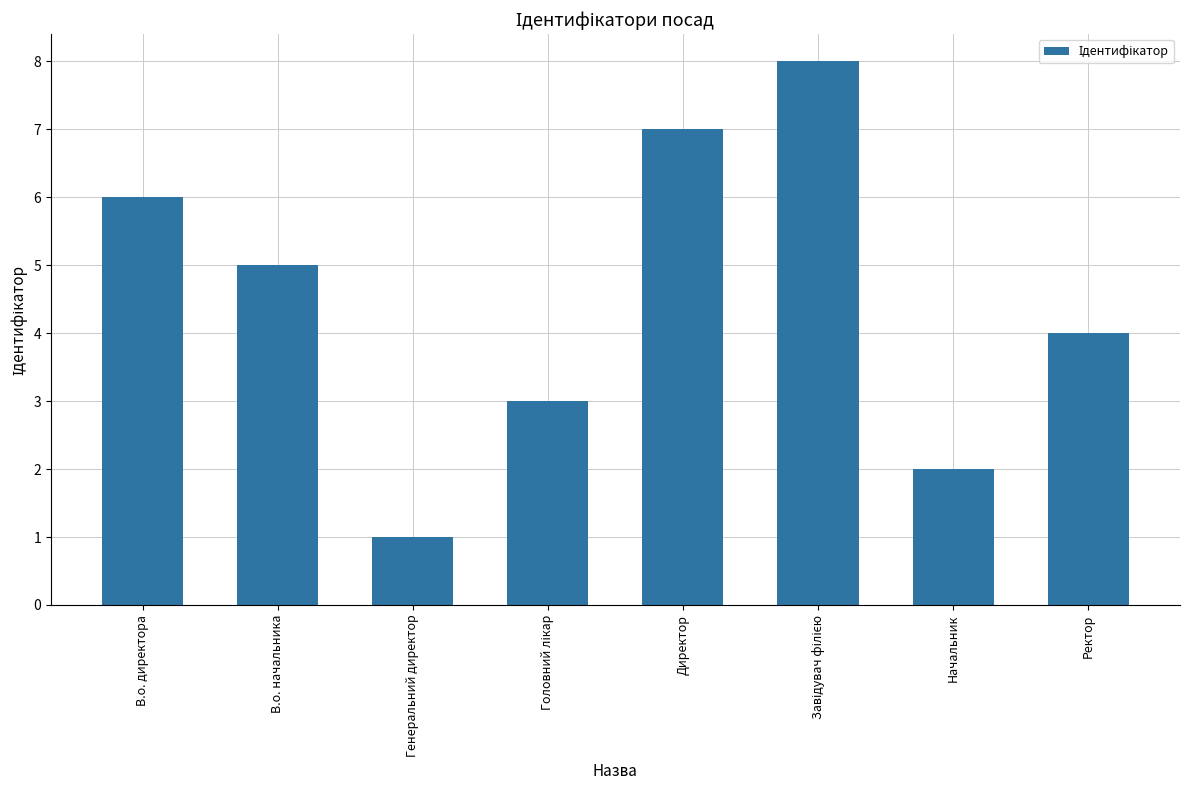

What is the label of the 2nd bar from the right?

Начальник